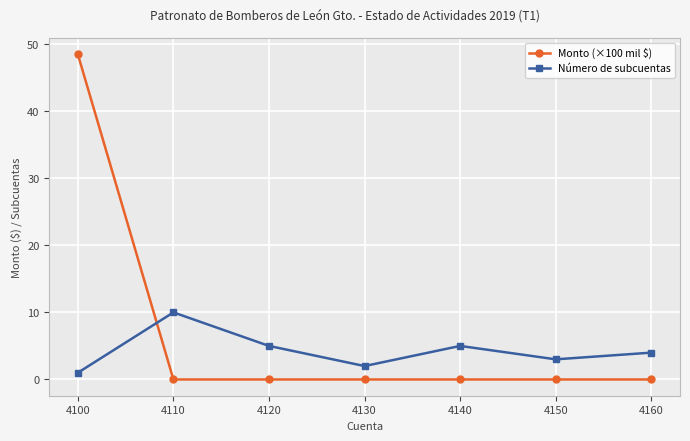

What are all the series names shown in the legend?

Monto (×100 mil $), Número de subcuentas